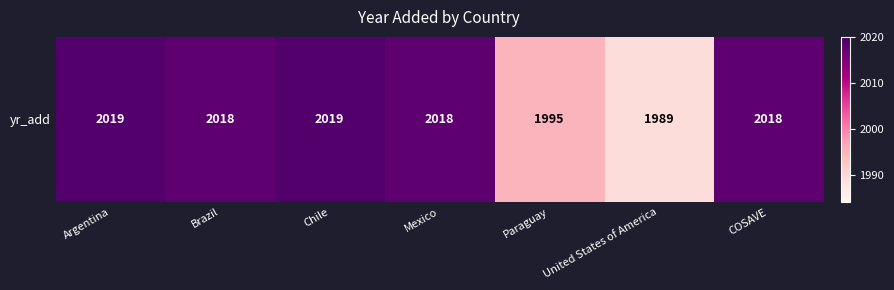

Rank the categories by value from lowest to highest.

United States of America, Paraguay, Brazil, Mexico, COSAVE, Argentina, Chile